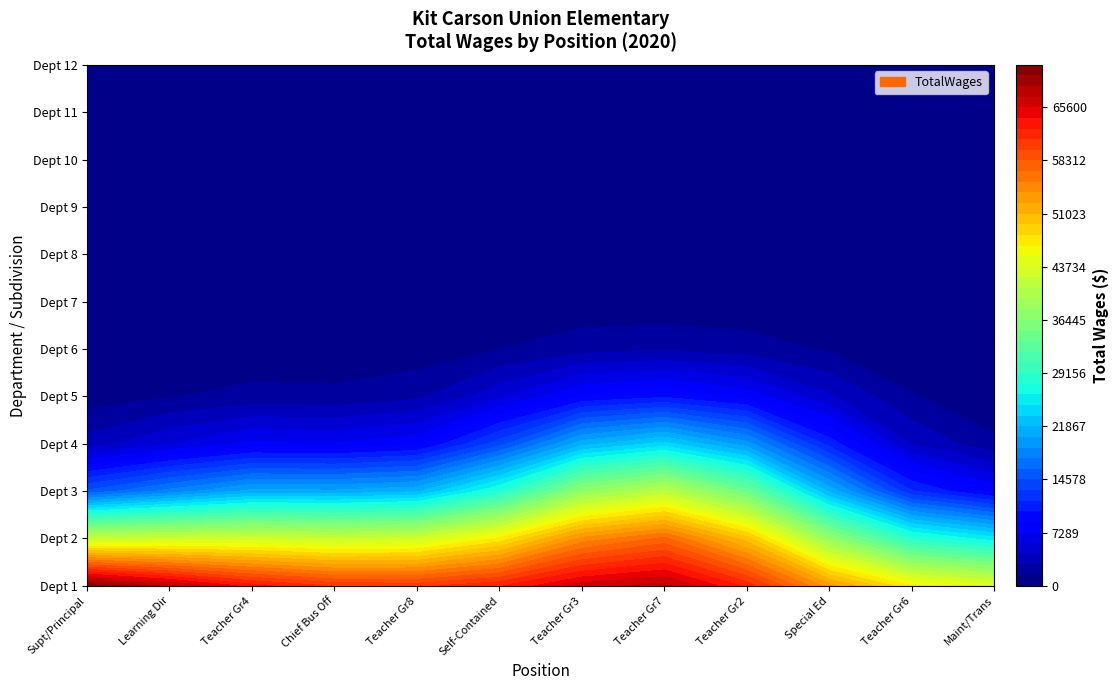

The Special Education series shows 30463 at 0. True or false?

False